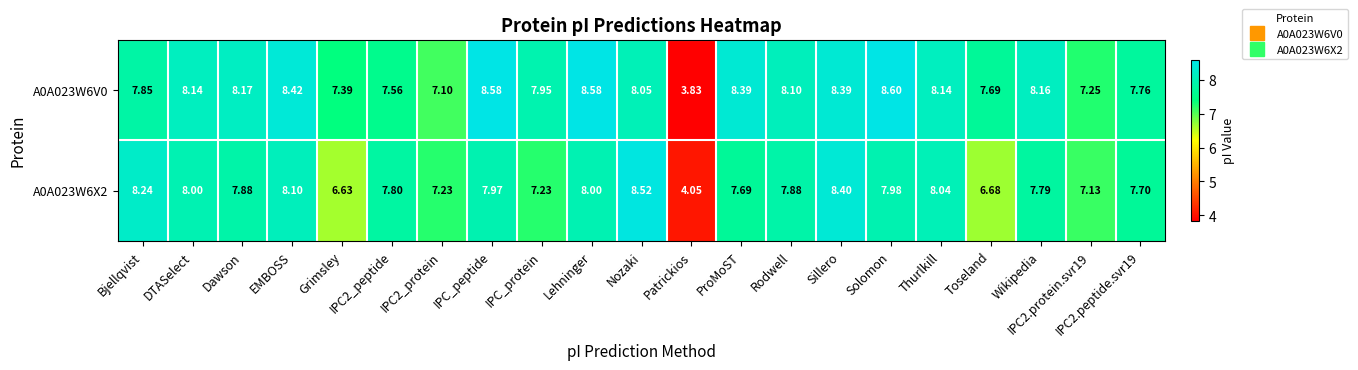

Where does the A0A023W6X2 series first go above 7?

Bjellqvist